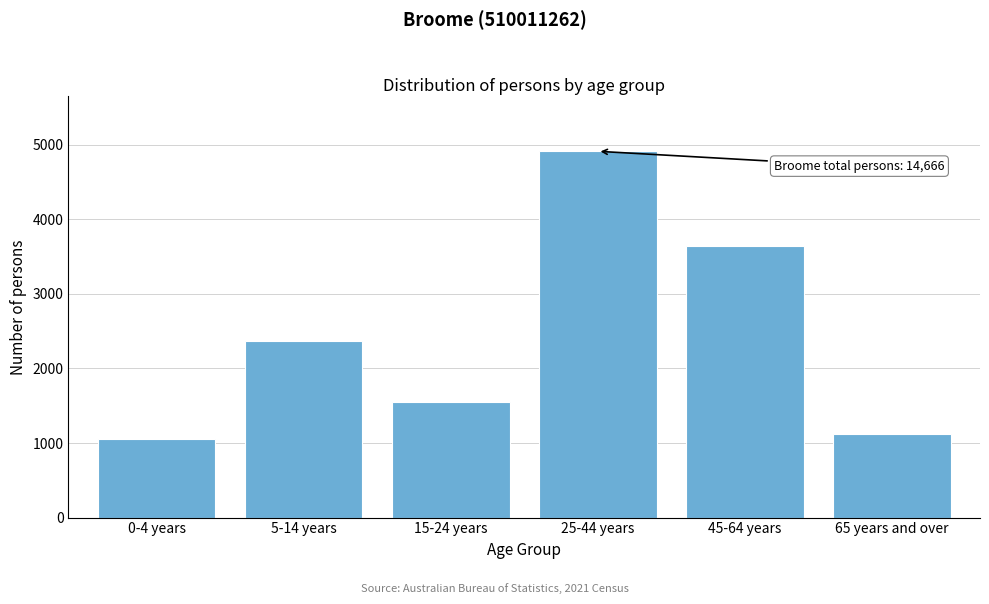

Reading left to right, what are all the values shown in this chart?

1060	2368	1552	4914	3649	1123